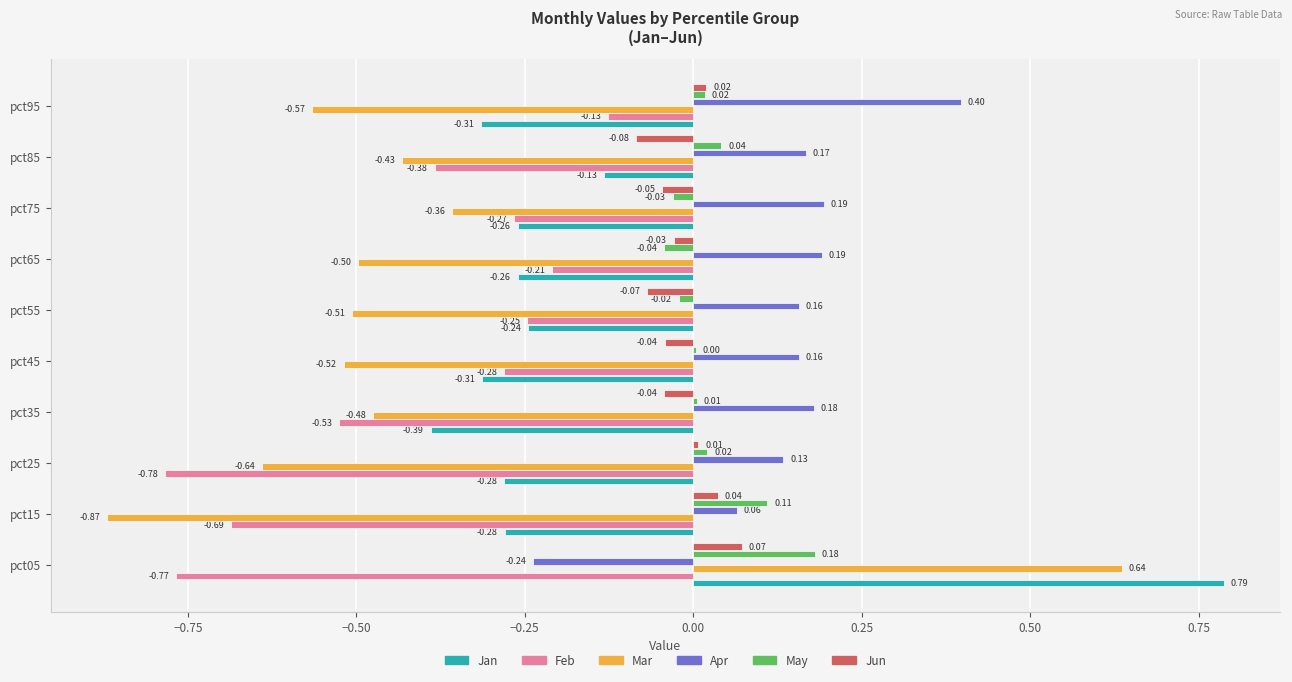

How many series are shown in this chart?

6